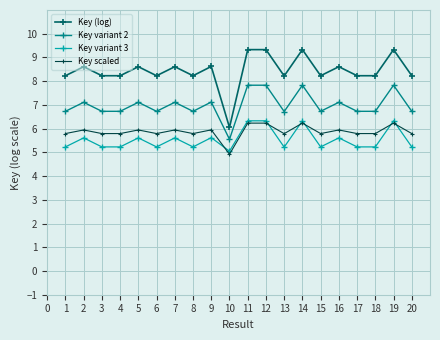

True or false: Key (log) and Key scaled cross at least once.

False